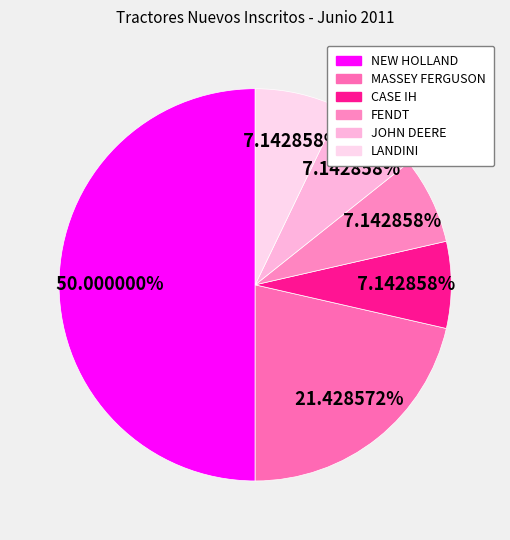

What is the smallest slice in the pie chart?

CASE IH